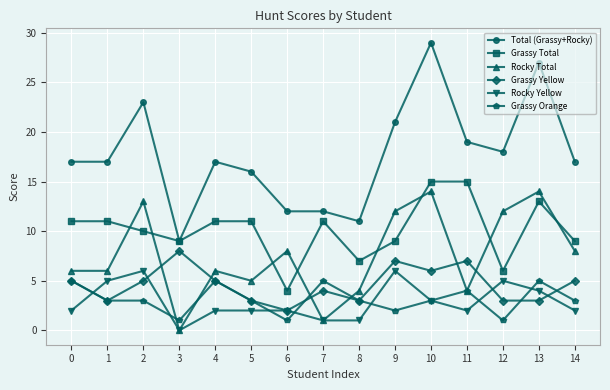

At which label does Grassy Yellow reach its minimum?

6